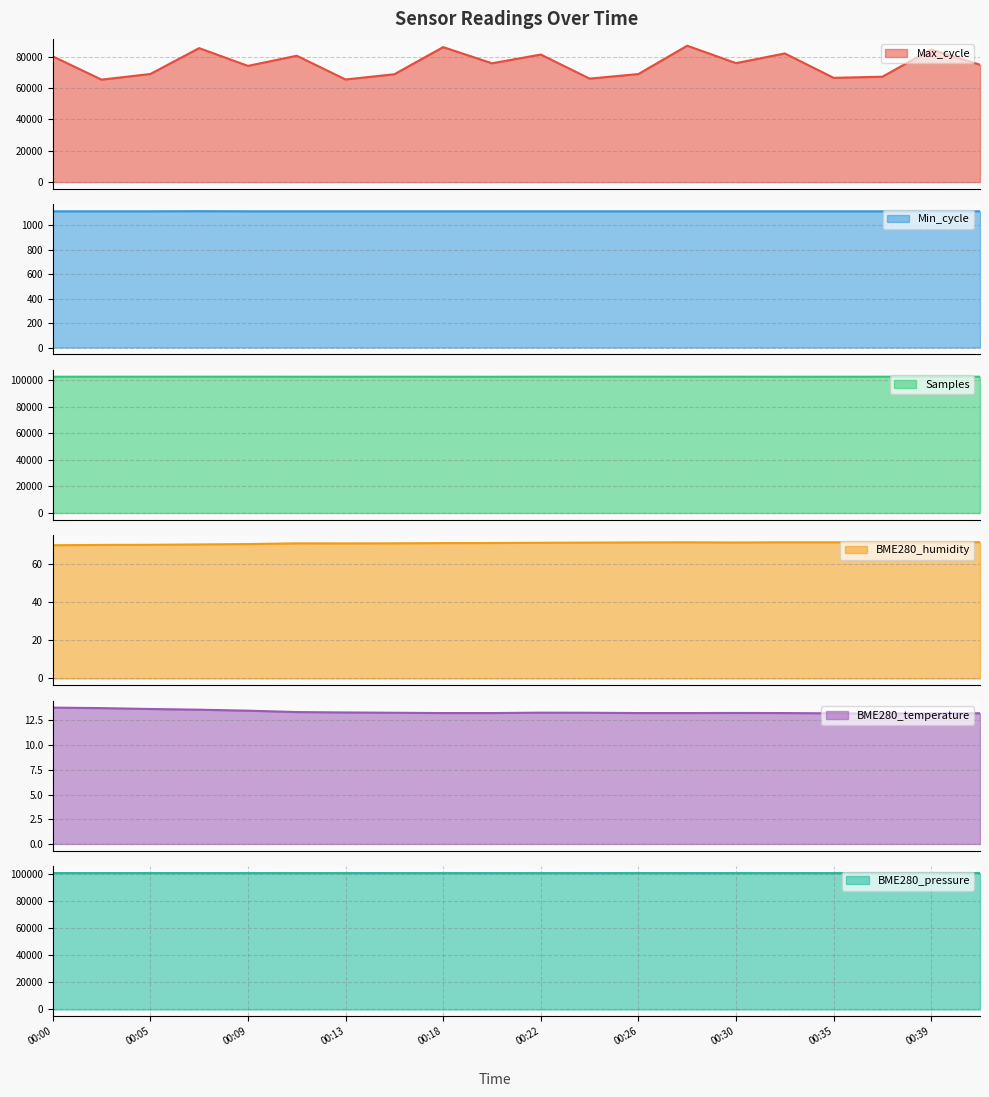

What is the difference between the maximum and second lowest values in the BME280_temperature series?

0.6